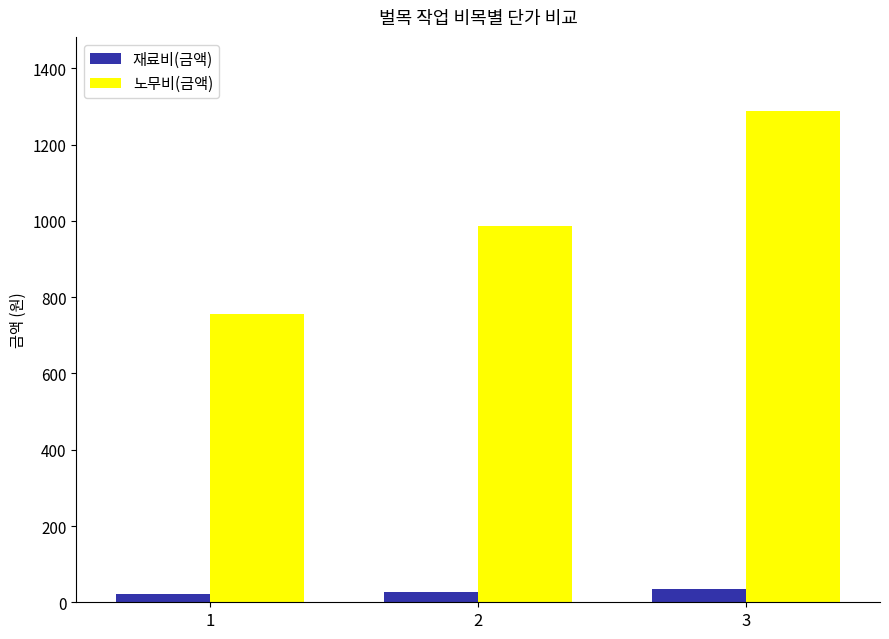

Reading left to right, what are all the values shown in this chart?

재료비(금액): 20.8	27.1	35.3
노무비(금액): 756.2	987.9	1289.1